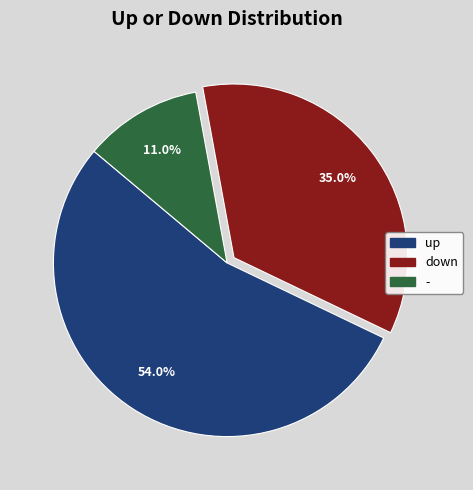

Is it true that - is 1% of the pie?

False